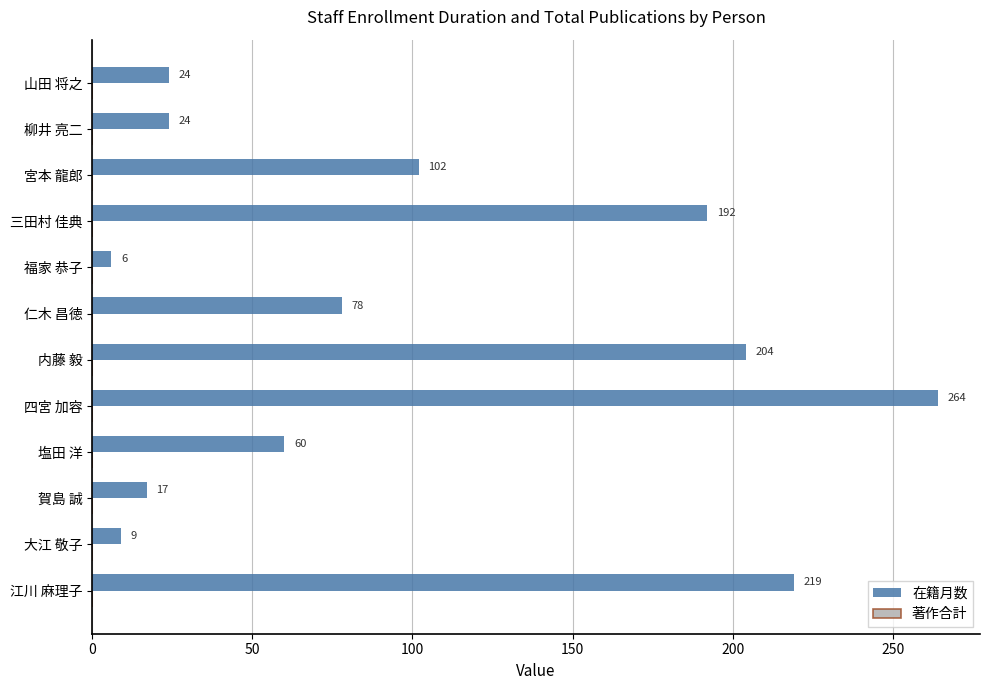

Reading bottom to top, extract all data points from this chart.

江川 麻理子=219	大江 敬子=9	賀島 誠=17	塩田 洋=60	四宮 加容=264	内藤 毅=204	仁木 昌徳=78	福家 恭子=6	三田村 佳典=192	宮本 龍郎=102	柳井 亮二=24	山田 将之=24